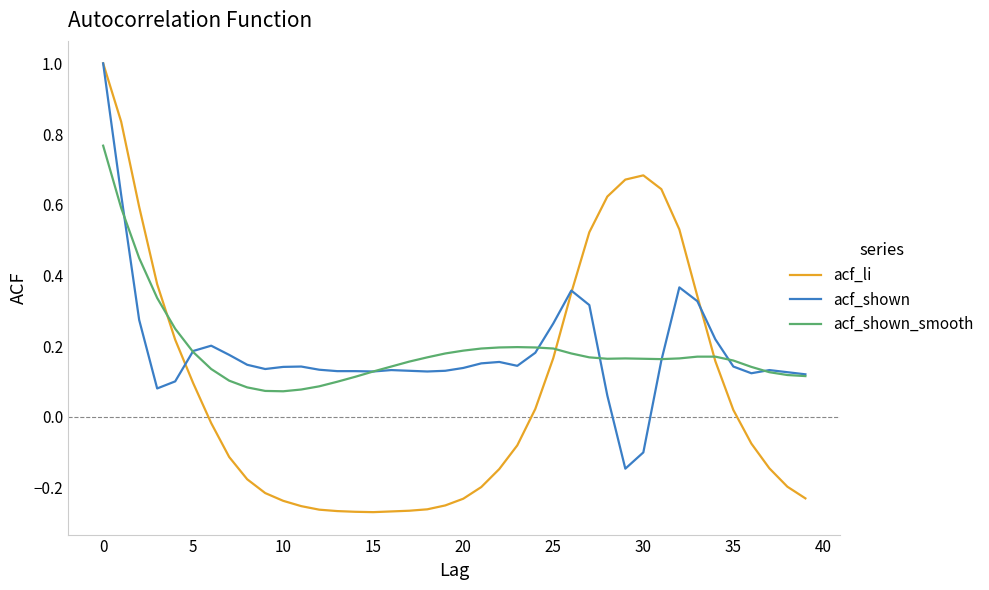

How many acf_shown_smooth values are between 0 and 1?

40